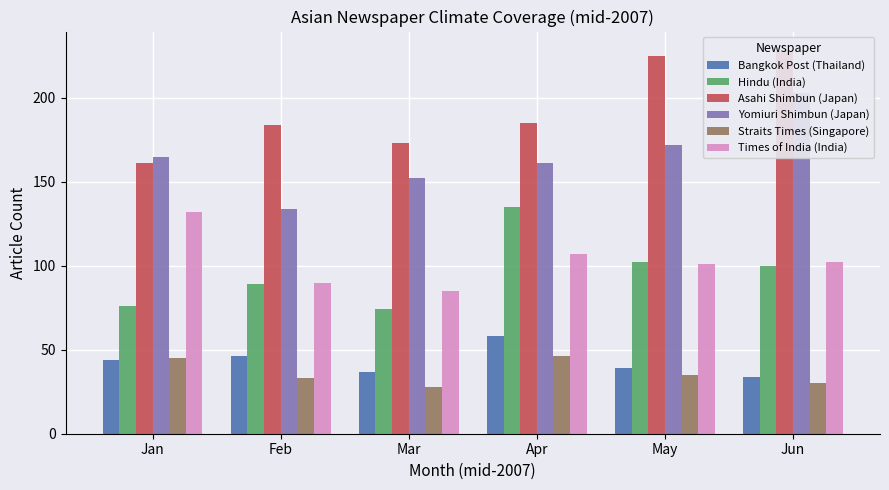

Count the Times of India (India) values in the range 90 to 107.

4